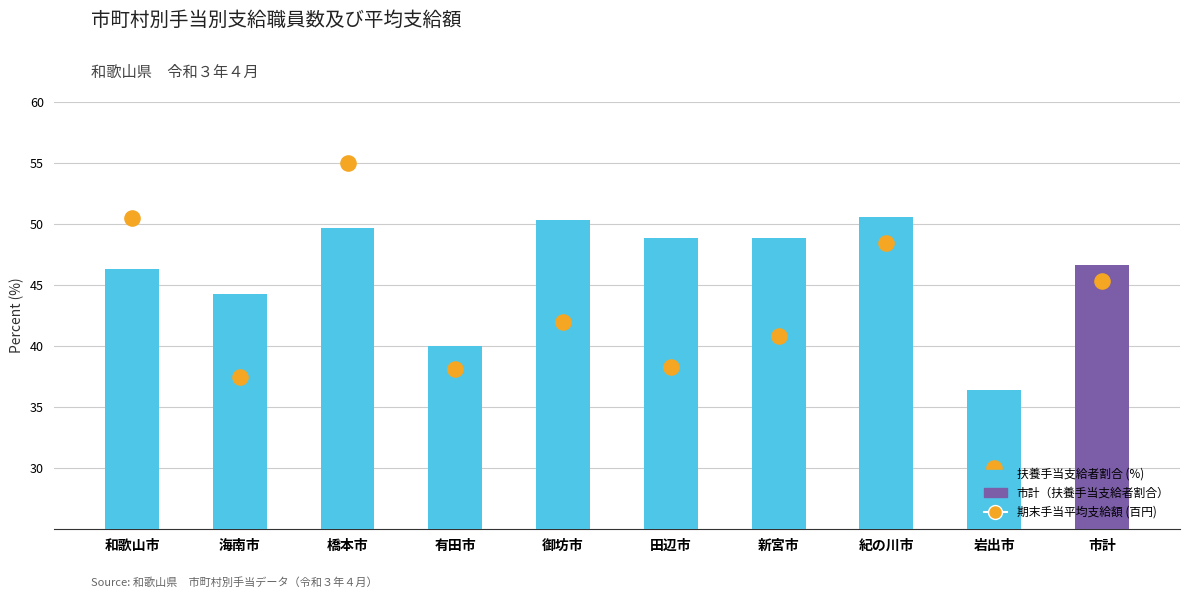

What is the total value across all series at 新宮市?

89.7